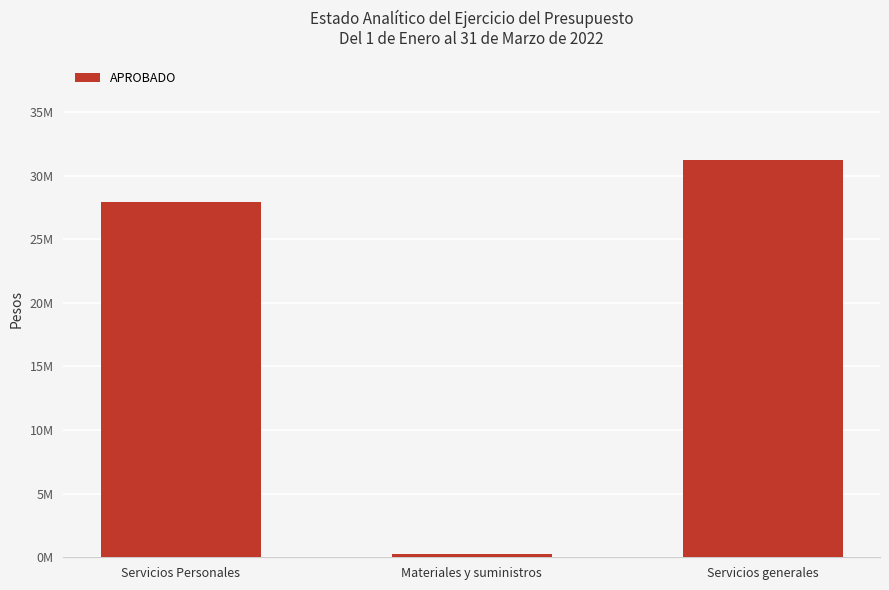

What is the average value?

19806026